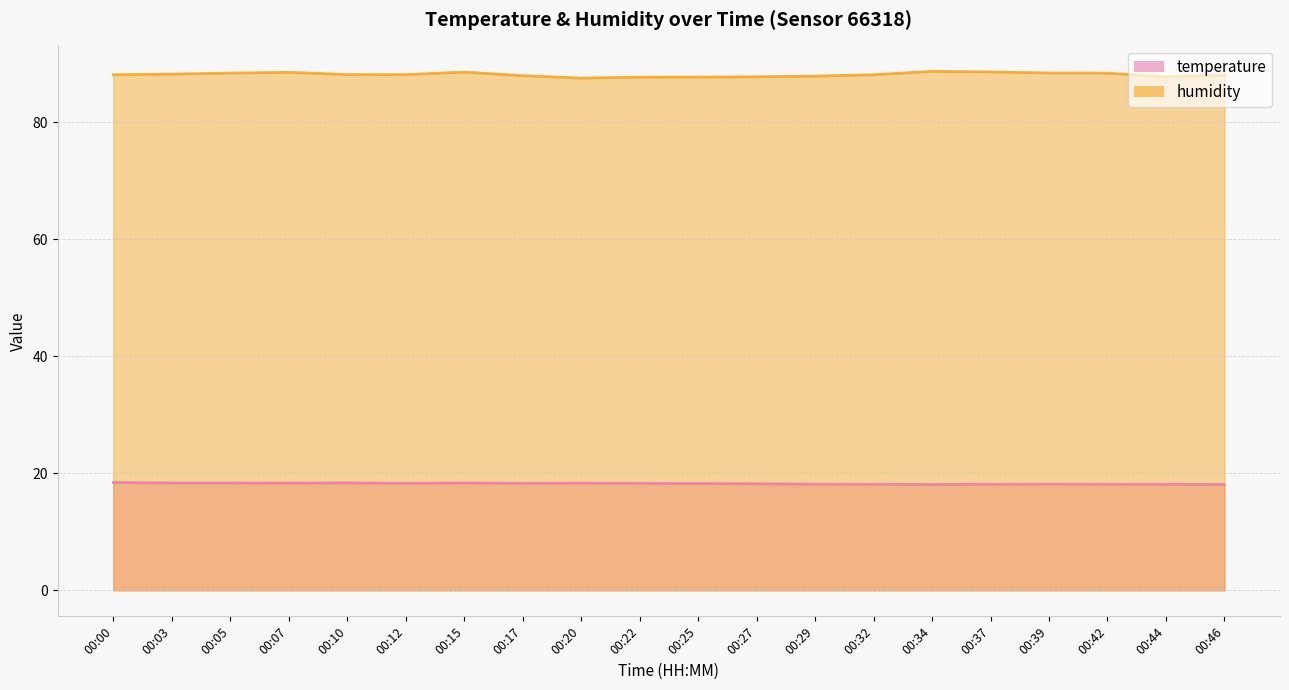

Reading right to left, what are all the values shown in this chart?

temperature: 00:46=18.1	00:44=18.1	00:42=18.1	00:39=18.2	00:37=18.1	00:34=18.1	00:32=18.1	00:29=18.2	00:27=18.2	00:25=18.3	00:22=18.3	00:20=18.3	00:17=18.3	00:15=18.4	00:12=18.3	00:10=18.4	00:07=18.3	00:05=18.4	00:03=18.4	00:00=18.4
humidity: 00:46=88.0	00:44=87.8	00:42=88.4	00:39=88.4	00:37=88.6	00:34=88.7	00:32=88.1	00:29=87.9	00:27=87.8	00:25=87.7	00:22=87.7	00:20=87.5	00:17=88.0	00:15=88.6	00:12=88.1	00:10=88.1	00:07=88.5	00:05=88.4	00:03=88.2	00:00=88.1